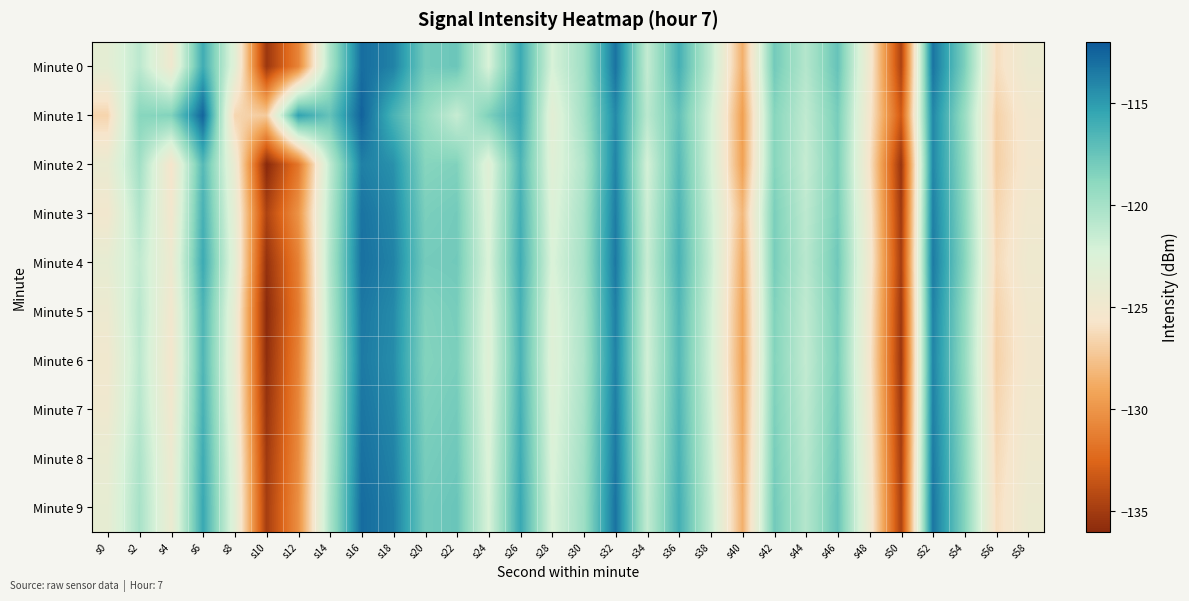

List the series in order of their peak value, highest first.

Minute 1, Minute 9, Minute 0, Minute 4, Minute 8, Minute 3, Minute 7, Minute 5, Minute 6, Minute 2